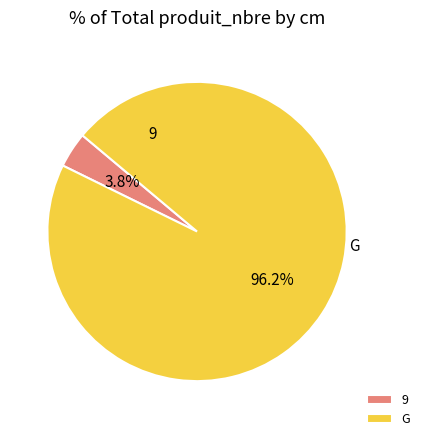

Which has a higher value, G or 9?

G